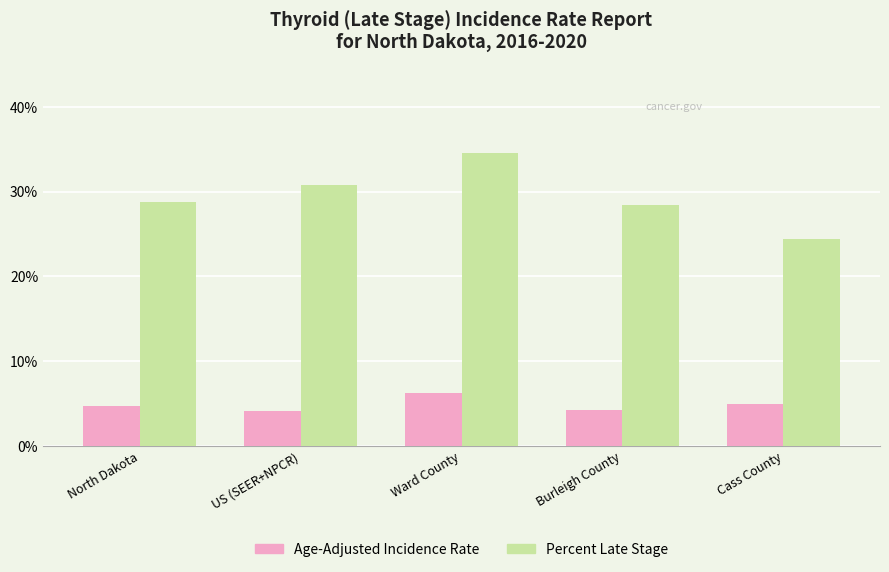

Is it true that Percent Late Stage equals 30.8 at US (SEER+NPCR)?

True